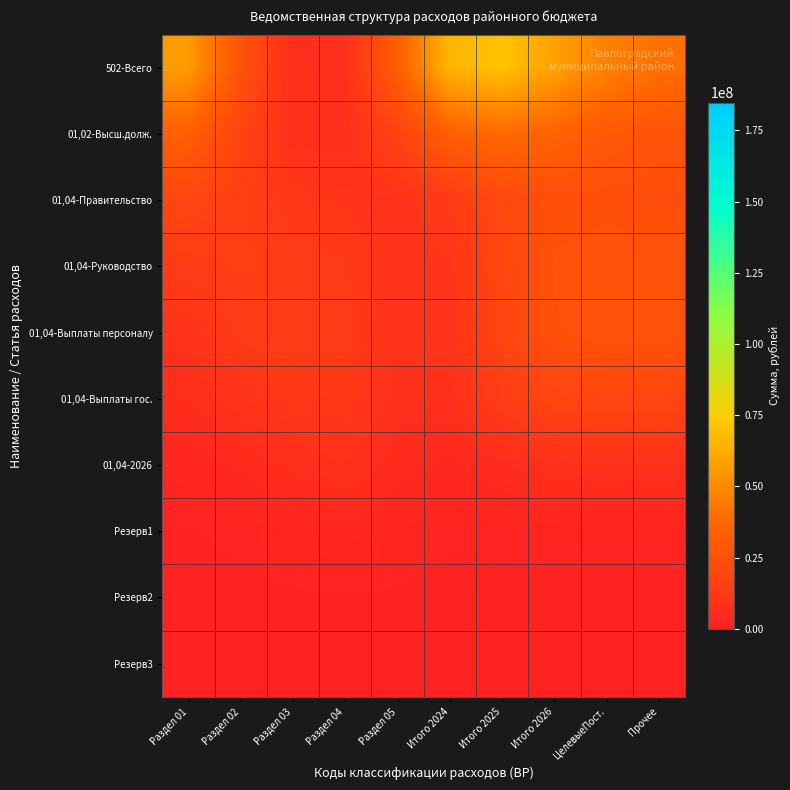

Reading left to right, list all the values displayed in this chart.

502-Всего: Раздел 01=56581544.8	Раздел 02=26959388.0	Раздел 03=6733986.5	Раздел 04=7986616.8	Раздел 05=32748822.9	Итого 2024=65809633.9	Итого 2025=70754183.8	Итого 2026=58351470.8	ЦелевыеПост.=46817173.6	Прочее=40832381.3
01,02-Высш.долж.: Раздел 01=33476179.9	Раздел 02=18667769.1	Раздел 03=7717622.7	Раздел 04=7558653.2	Раздел 05=17689324.9	Итого 2024=33473568.2	Итого 2025=38773156.8	Итого 2026=35036668.4	ЦелевыеПост.=30142380.0	Прочее=27326811.1
01,04-Правительство: Раздел 01=19756341.0	Раздел 02=16094126.4	Раздел 03=11740749.3	Раздел 04=10509691.4	Раздел 05=9460190.9	Итого 2024=13515714.9	Итого 2025=21196996.3	Итого 2026=24865073.2	ЦелевыеПост.=24853765.1	Прочее=24172827.5
01,04-Руководство: Раздел 01=13844909.1	Раздел 02=15535381.2	Раздел 03=14368715.9	Раздел 04=13200122.4	Раздел 05=8944426.2	Итого 2024=10426094.0	Итого 2025=19967548.7	Итого 2026=26206625.0	ЦелевыеПост.=27495976.6	Прочее=27272344.6
01,04-Выплаты персоналу: Раздел 01=9654974.4	Раздел 02=13617729.4	Раздел 03=14249196.7	Раздел 04=13617766.7	Раздел 05=9016391.0	Итого 2024=9995027.0	Итого 2025=19381656.2	Итого 2026=25667871.9	ЦелевыеПост.=27030019.0	Прочее=26849980.6
01,04-Выплаты гос.: Раздел 01=6506874.3	Раздел 02=10122107.1	Раздел 03=11906610.3	Раздел 04=12370613.1	Раздел 05=8066108.2	Итого 2024=7743205.4	Итого 2025=14465398.4	Итого 2026=19130879.7	ЦелевыеПост.=20147724.9	Прочее=20014737.2
01,04-2026: Раздел 01=2798292.4	Раздел 02=4777358.4	Раздел 03=7105415.1	Раздел 04=8600747.7	Раздел 05=5458640.1	Итого 2024=3771531.1	Итого 2025=6251458.1	Итого 2026=8220551.9	ЦелевыеПост.=8656332.9	Прочее=8599203.9
Резерв1: Раздел 01=565697.5	Раздел 02=1178854.0	Раздел 03=2497069.2	Раздел 04=3510299.3	Раздел 05=2176262.3	Итого 2024=983121.1	Итого 2025=1238410.8	Итого 2026=1602303.5	ЦелевыеПост.=1686595.3	Прочее=1675464.1
Резерв2: Раздел 01=48599.5	Раздел 02=145036.8	Раздел 03=432771.8	Раздел 04=666218.0	Раздел 05=407758.6	Итого 2024=129775.7	Итого 2025=100919.2	Итого 2026=125063.0	ЦелевыеПост.=131503.5	Прочее=130635.6
Резерв3: Раздел 01=1806.1	Раздел 02=8763.2	Раздел 03=32906.3	Раздел 04=52866.8	Раздел 05=32173.1	Итого 2024=8315.9	Итого 2025=3328.5	Итого 2026=3677.1	ЦелевыеПост.=3854.7	Прочее=3829.2